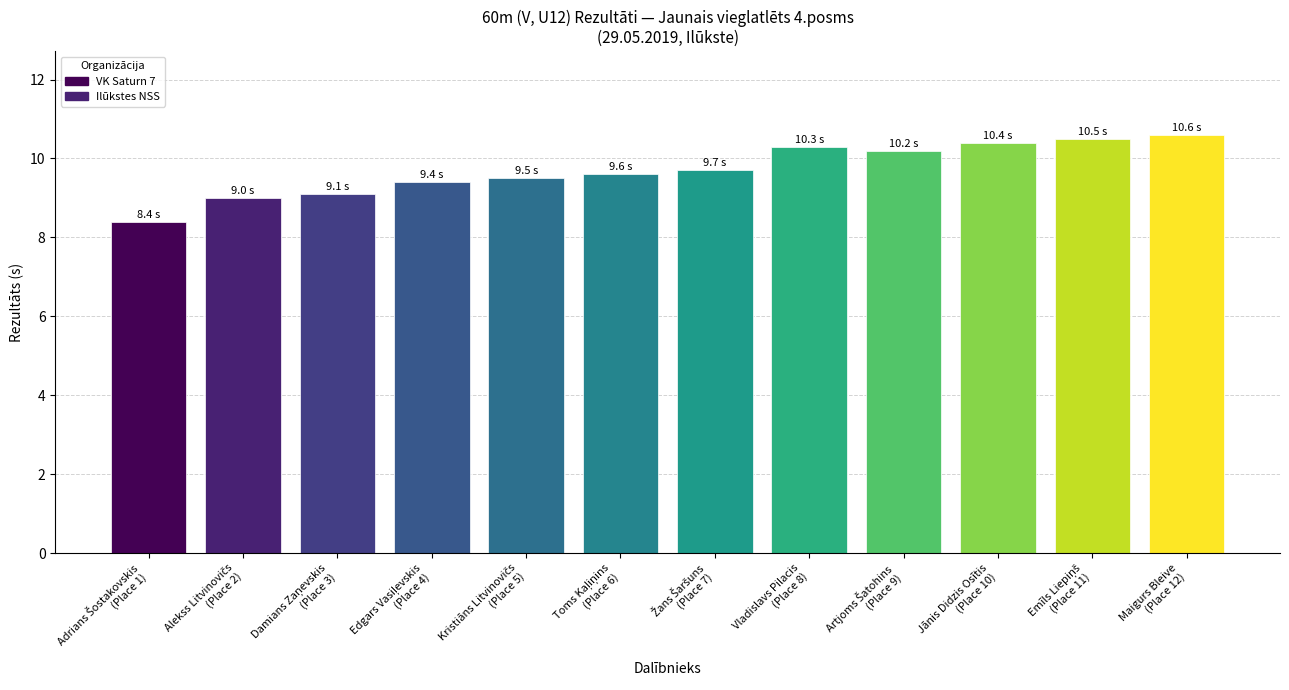

Are the bars horizontal?

No